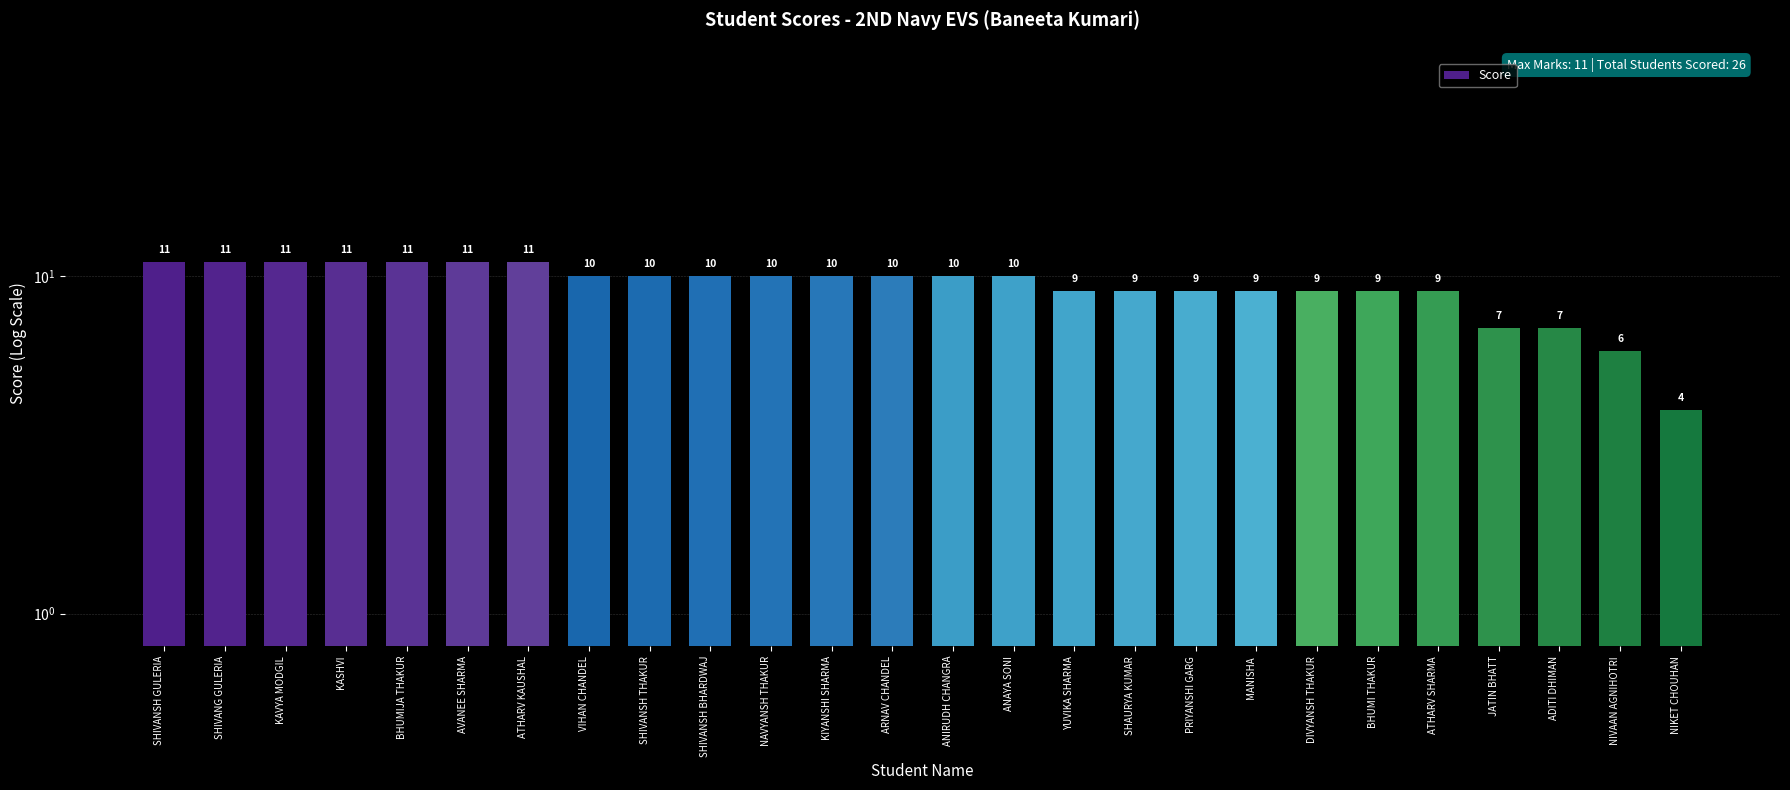

Reading right to left, what are all the values shown in this chart?

NIKET CHOUHAN=4	NIVAAN AGNIHOTRI=6	ADITI DHIMAN=7	JATIN BHATT=7	ATHARV SHARMA=9	BHUMI THAKUR=9	DIVYANSH THAKUR=9	MANISHA=9	PRIYANSHI GARG=9	SHAURYA KUMAR=9	YUVIKA SHARMA=9	ANAYA SONI=10	ANIRUDH CHANGRA=10	ARNAV CHANDEL=10	KIYANSHI SHARMA=10	NAVYANSH THAKUR=10	SHIVANSH BHARDWAJ=10	SHIVANSH THAKUR=10	VIHAN CHANDEL=10	ATHARV KAUSHAL=11	AVANEE SHARMA=11	BHUMIJA THAKUR=11	KASHVI=11	KAVYA MODGIL=11	SHIVANG GULERIA=11	SHIVANSH GULERIA=11